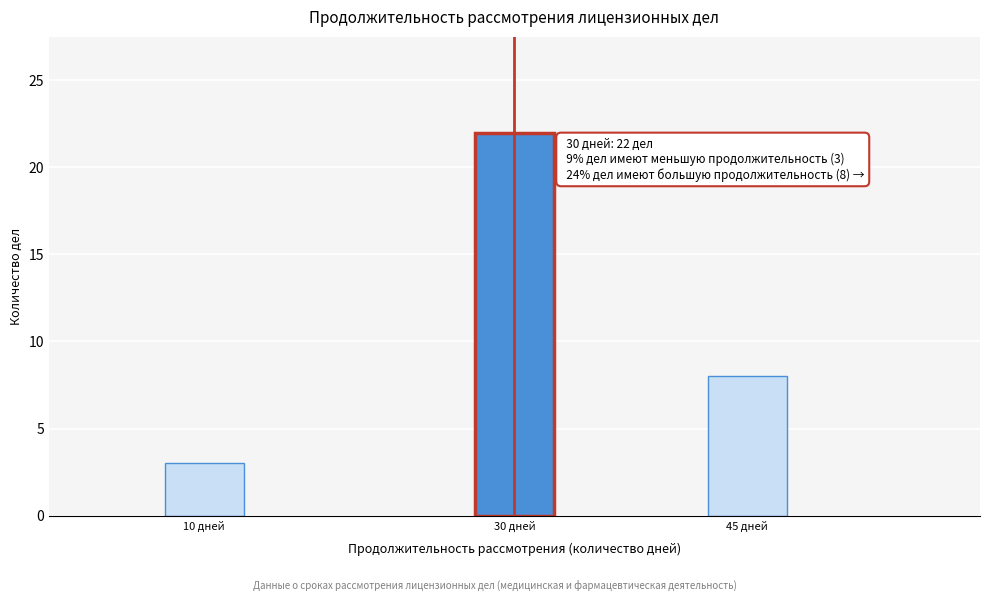

Reading left to right, what are all the values shown in this chart?

3	22	8